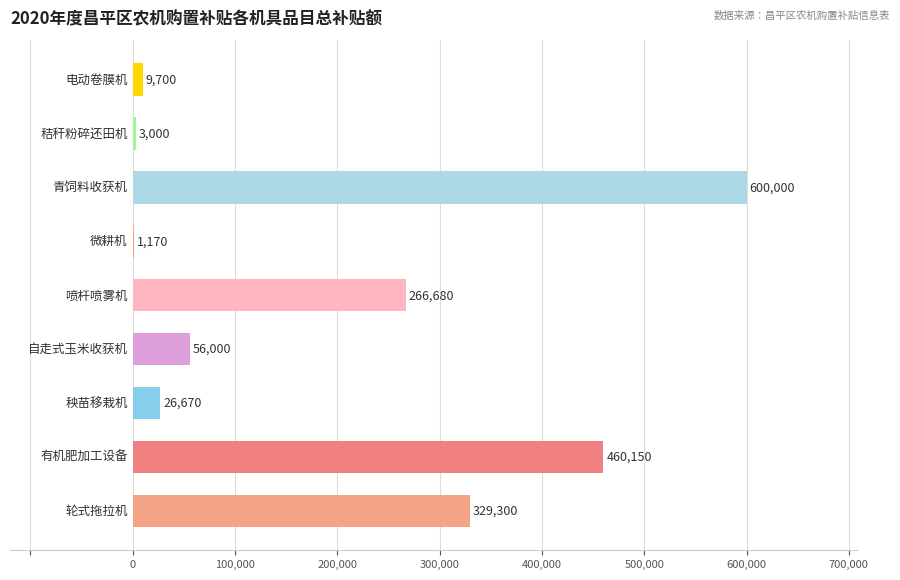

What is the greatest value displayed?

600000